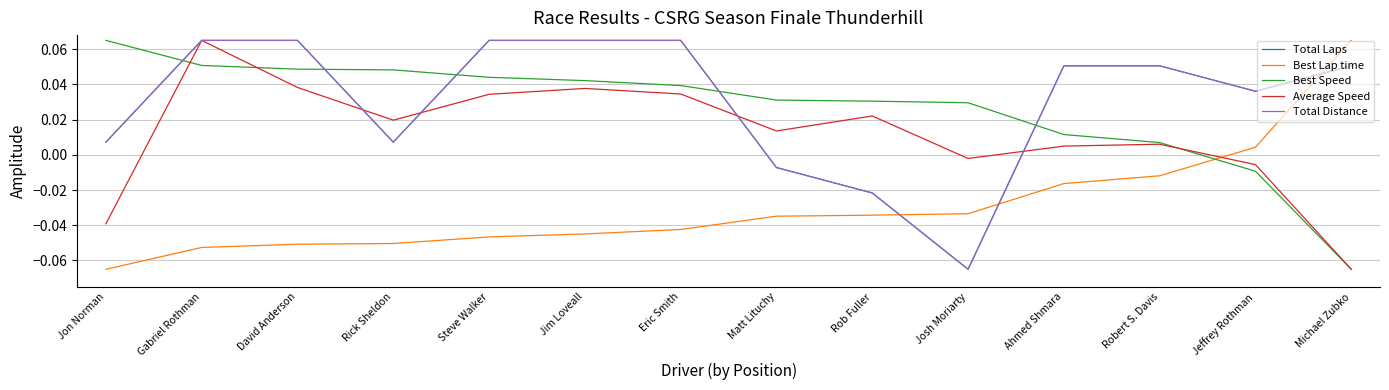

Does the chart have visible grid lines?

Yes